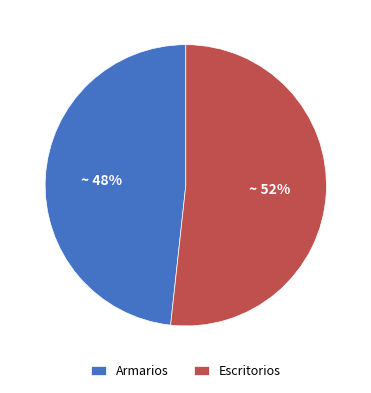

To the nearest percent, what portion does Armarios represent?

48%